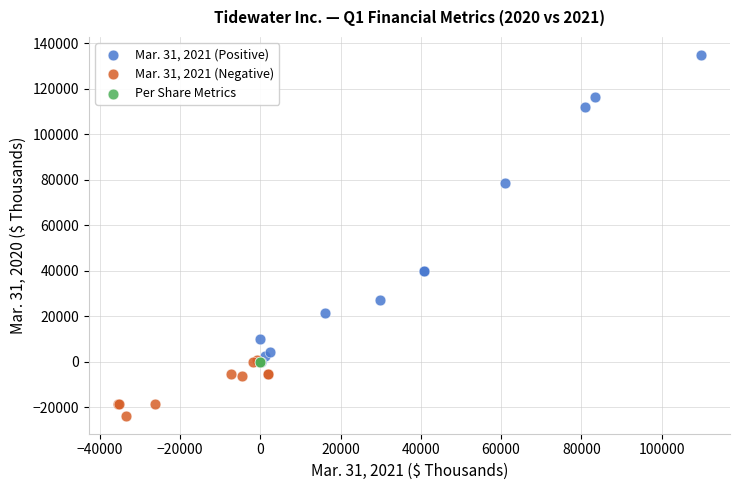

Which series reaches the minimum Y coordinate?

Mar. 31, 2021 (Negative)